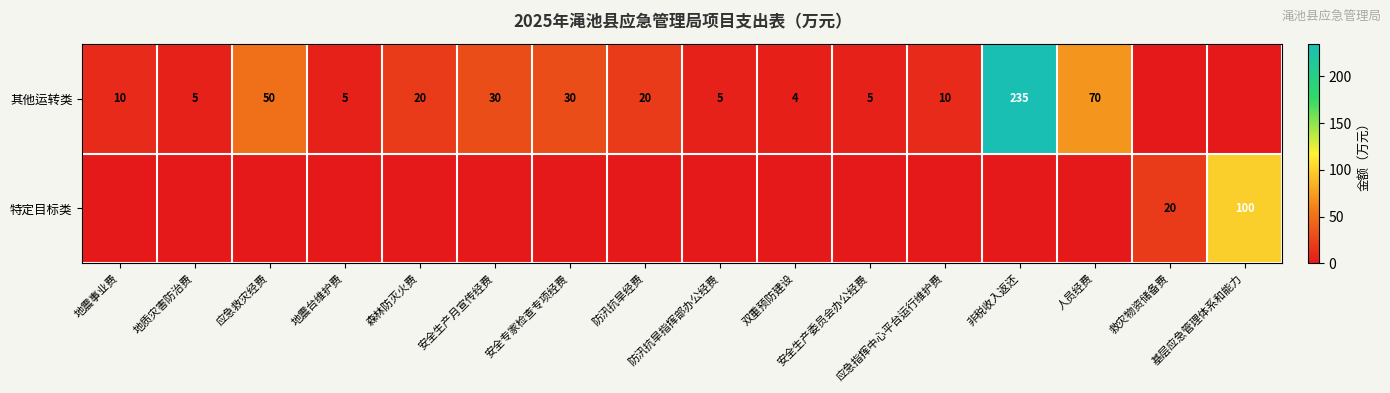

Is the value of 其他运转类 at 安全生产委员会办公经费 greater than the value of 特定目标类 at 防汛抗旱经费?

Yes